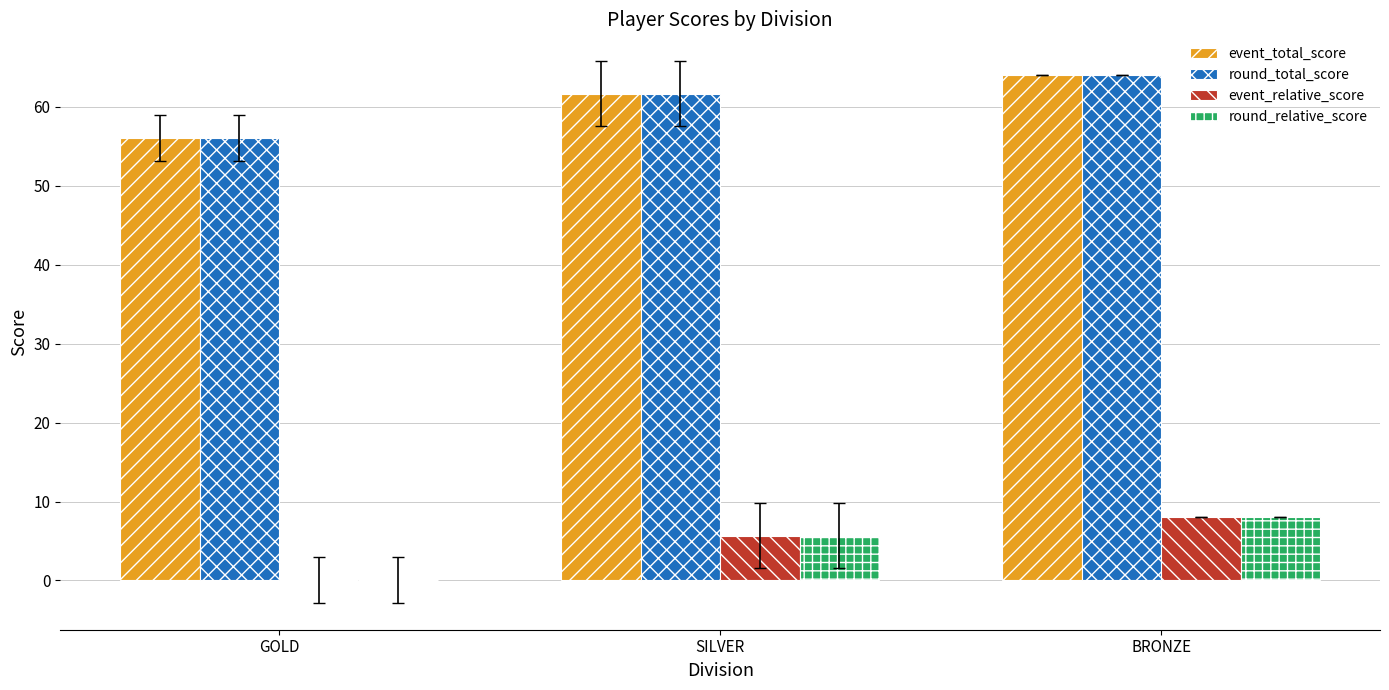

At which label is round_total_score closest to 60?

SILVER